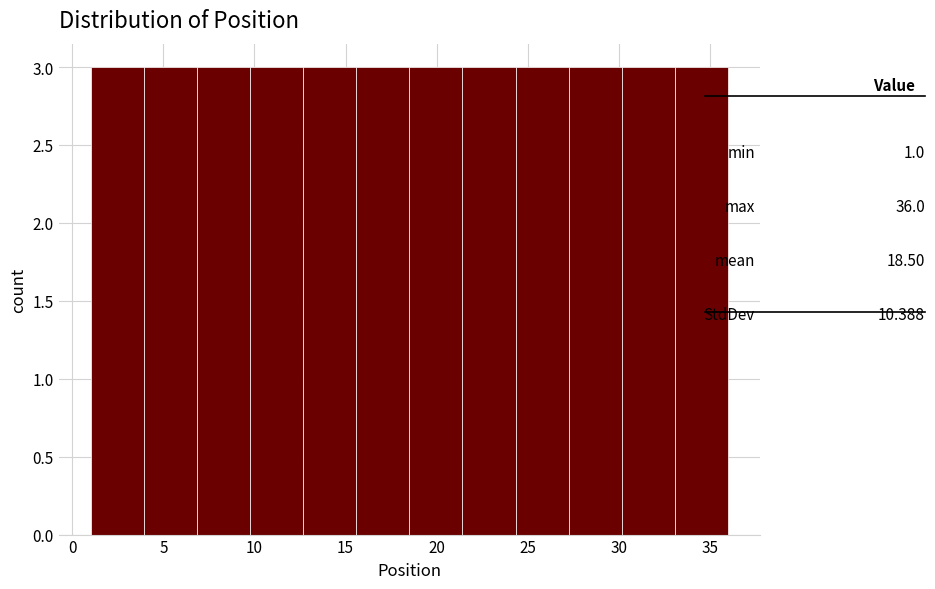

Reading left to right, list every bar in this chart as the range it spans on the x-axis followed by its height. Neither the bar edges nor the heights are printed on the chart, so give them approximately, as read against the axes.

1.0 to 4.0: 3
4.0 to 7.0: 3
7.0 to 10.0: 3
10.0 to 12.5: 3
12.5 to 15.5: 3
15.5 to 18.5: 3
18.5 to 21.5: 3
21.5 to 24.5: 3
24.5 to 27.5: 3
27.5 to 30.0: 3
30.0 to 33.0: 3
33.0 to 36.0: 3